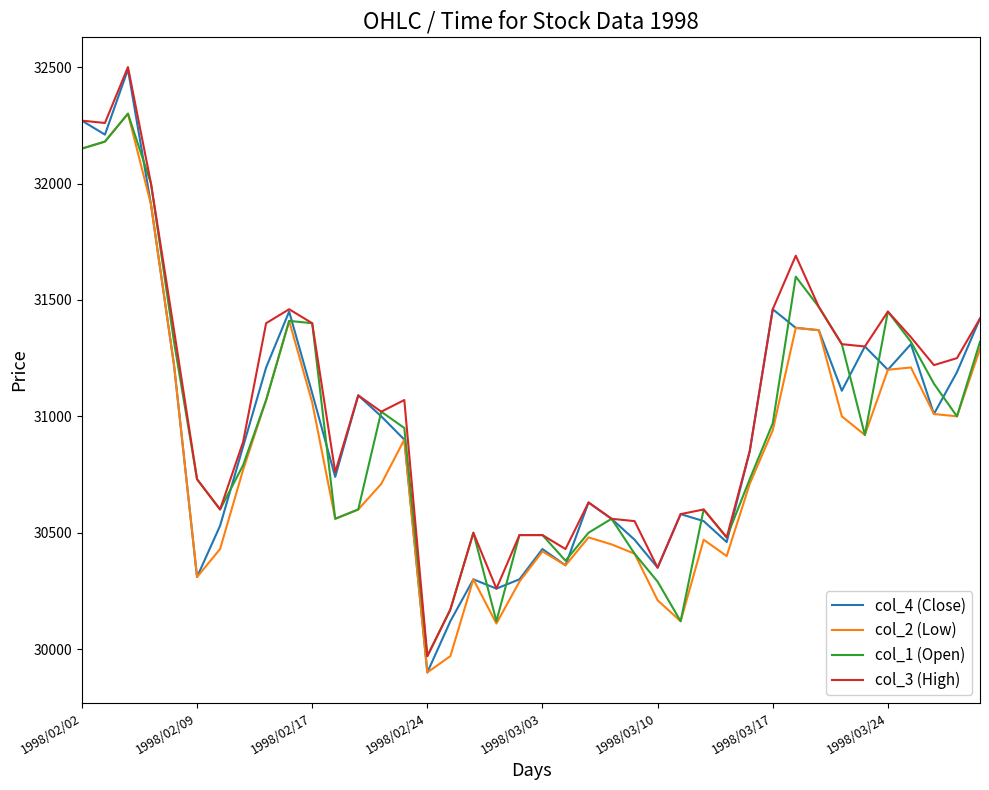

Which series has the widest spread of values?

col_4 (Close)